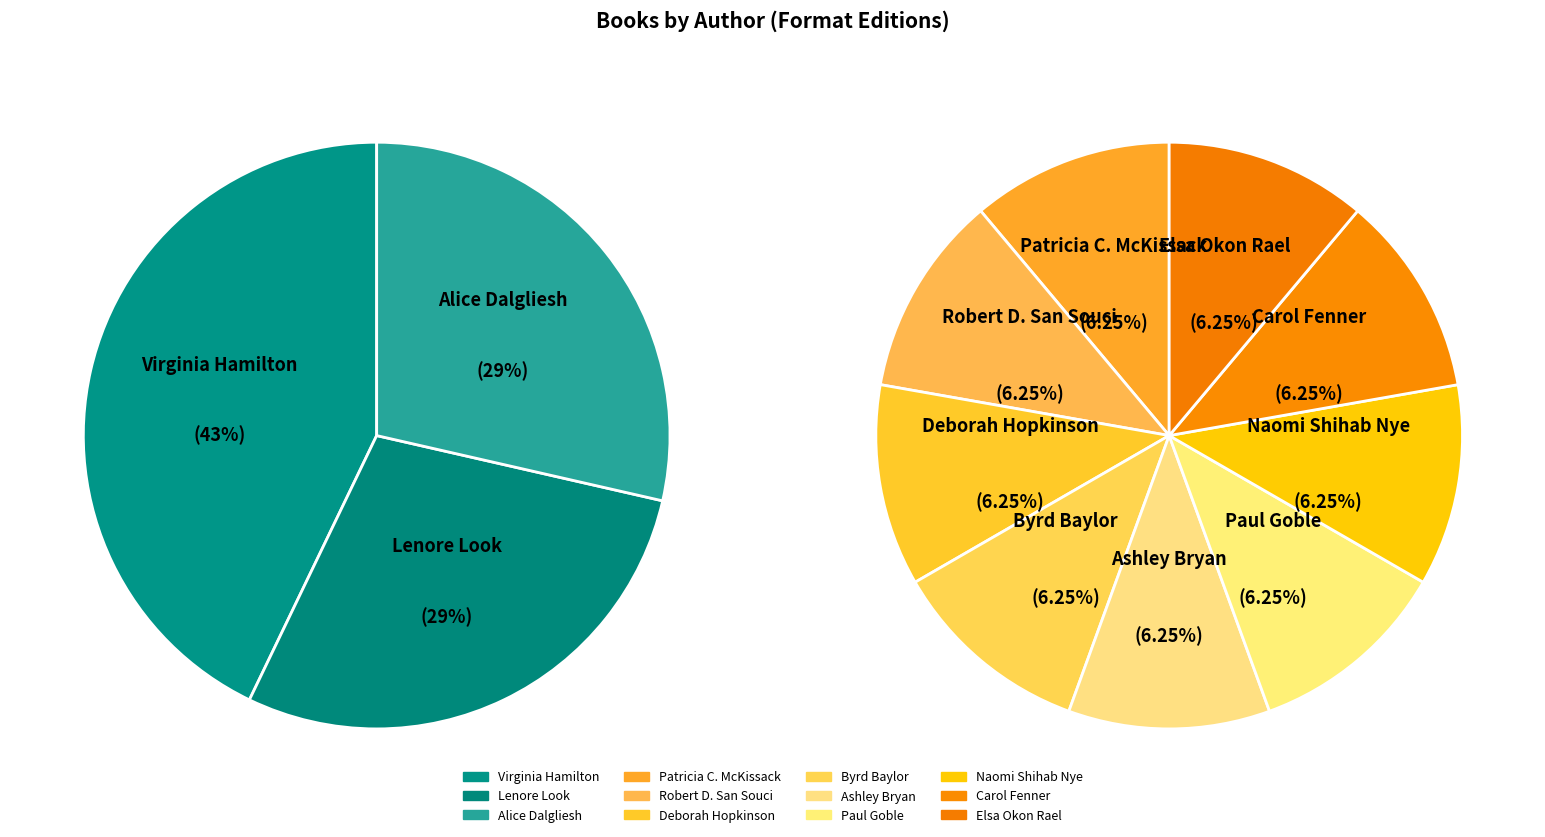

Approximately how many times larger is the value at Byrd Baylor compared to Robert D. San Souci?

1.0